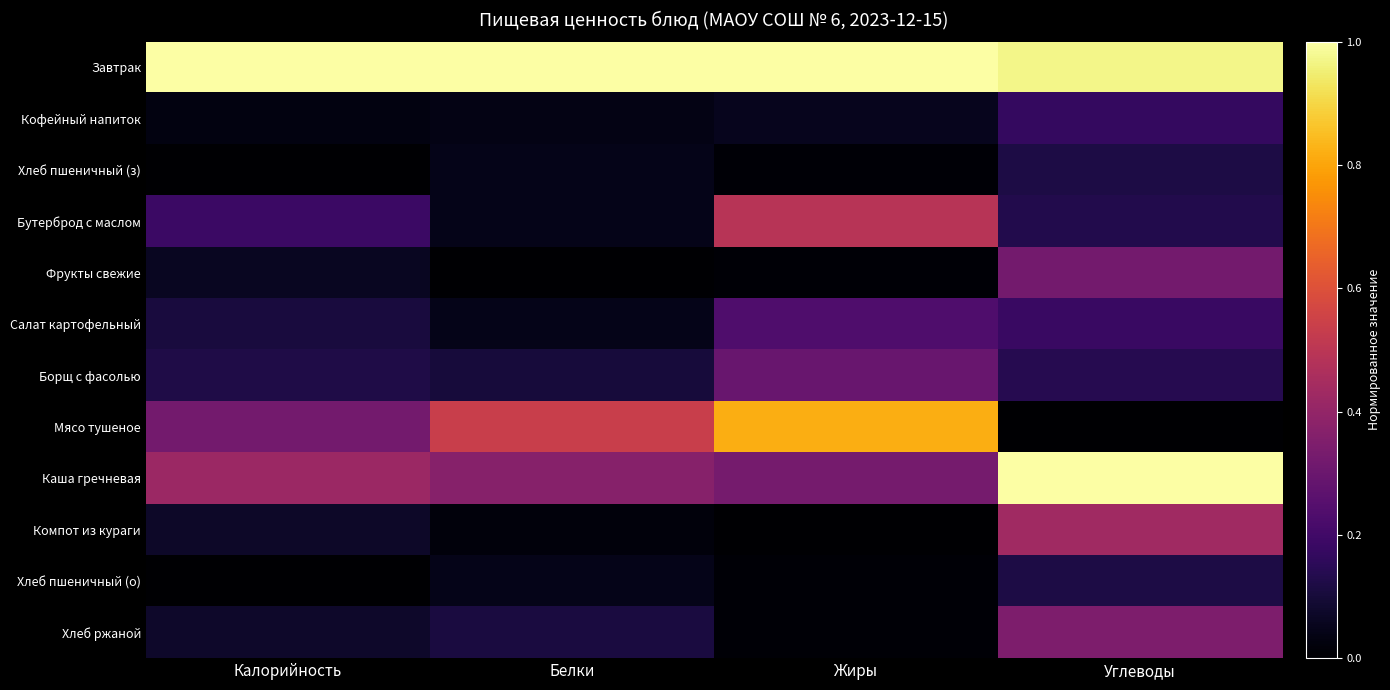

Which series has the largest total across all categories?

Завтрак